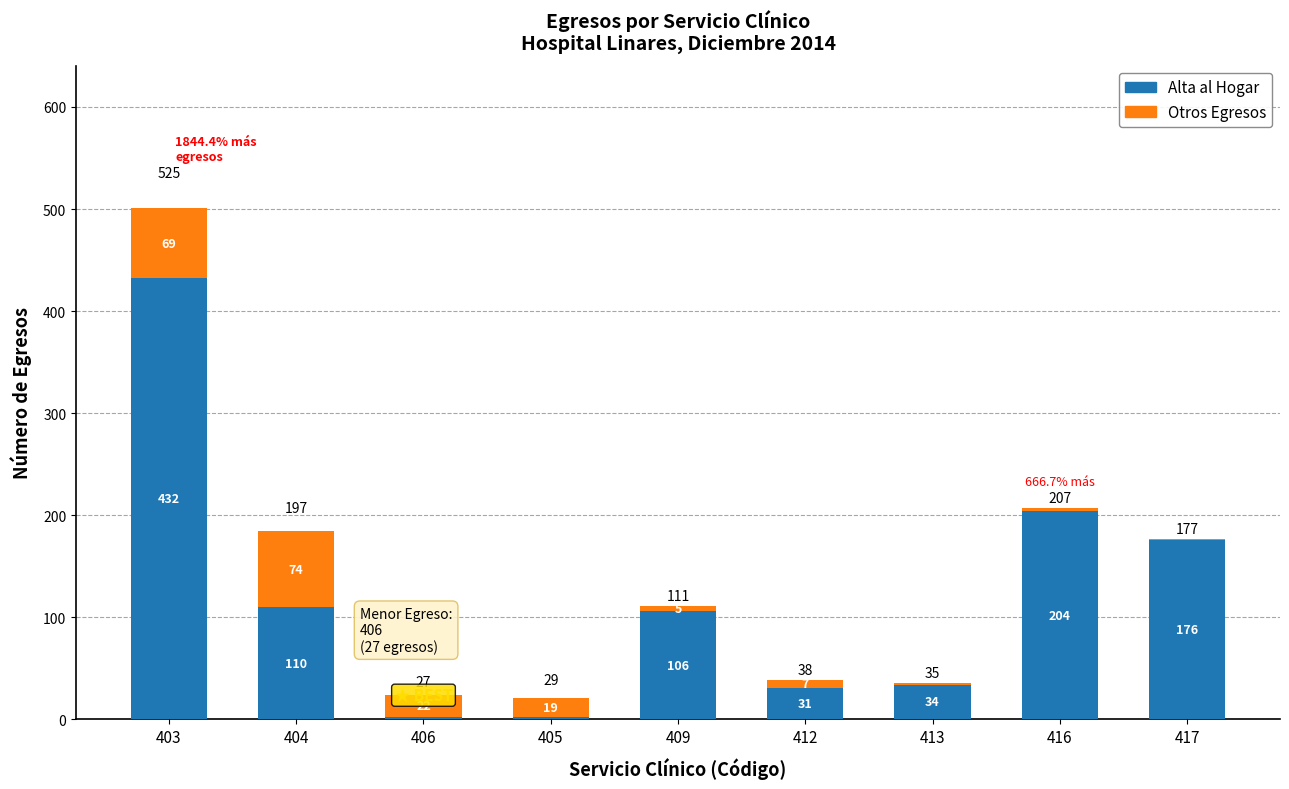

What is the sum of all Alta al Hogar values?

1097